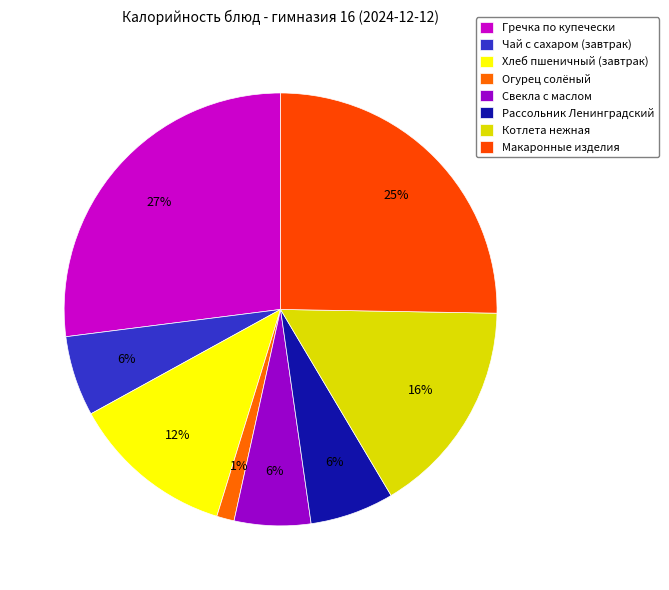

To the nearest percent, what is the combined percentage of Чай с сахаром (завтрак) and Хлеб пшеничный (завтрак)?

18%